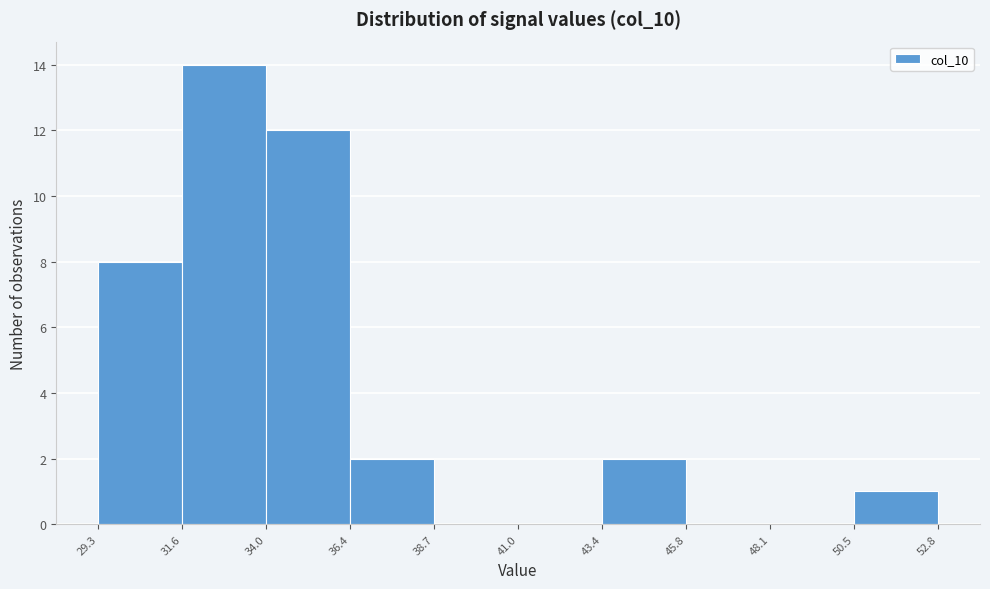

Reading left to right, list every bar in this chart as the range it spans on the x-axis followed by its height. The values are not printed on the chart, so give them approximately, as read against the axis.

29.3 to 31.6: 8
31.6 to 34.0: 14
34.0 to 36.4: 12
36.4 to 38.7: 2
38.7 to 41.0: 0
41.0 to 43.4: 0
43.4 to 45.8: 2
45.8 to 48.1: 0
48.1 to 50.5: 0
50.5 to 52.8: 1